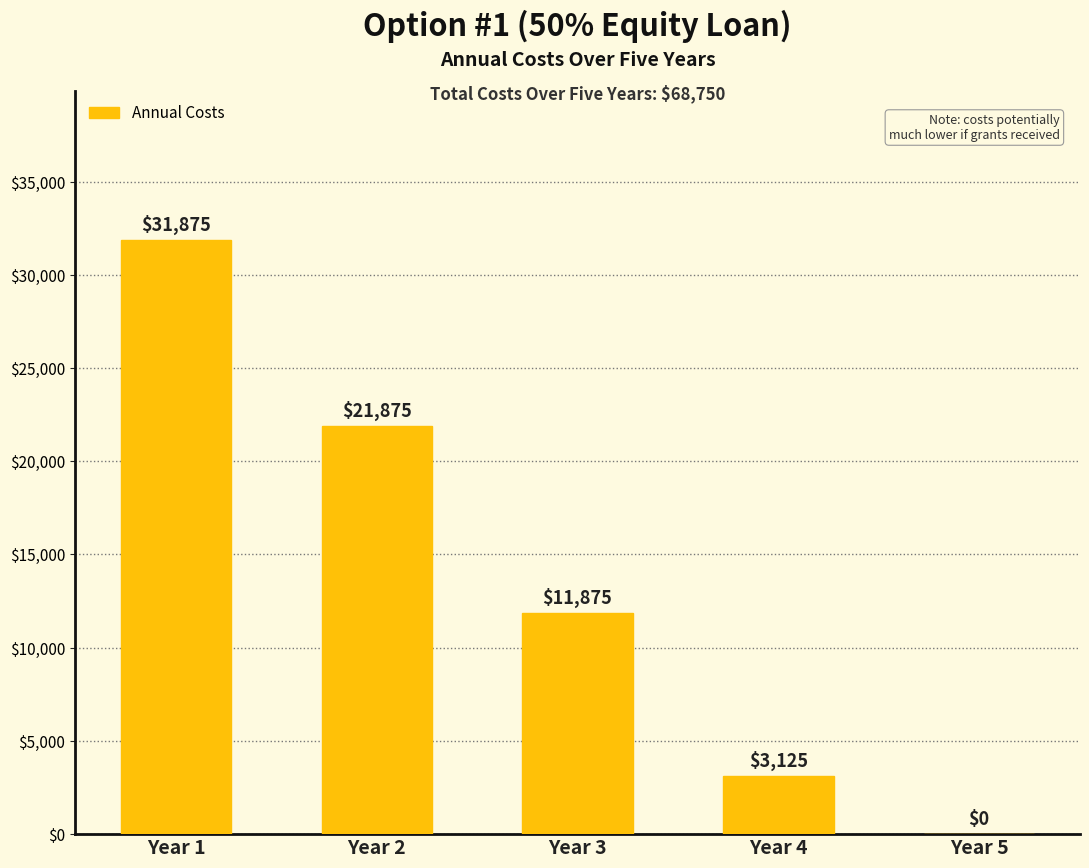

At which category does the chart reach its peak across all series?

Year 1